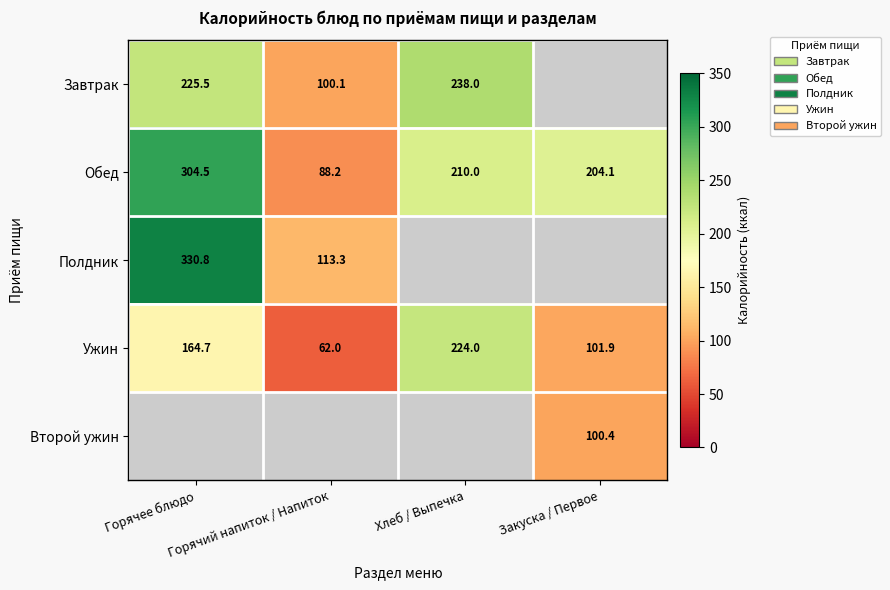

What is the sum of all Ужин values?

552.6